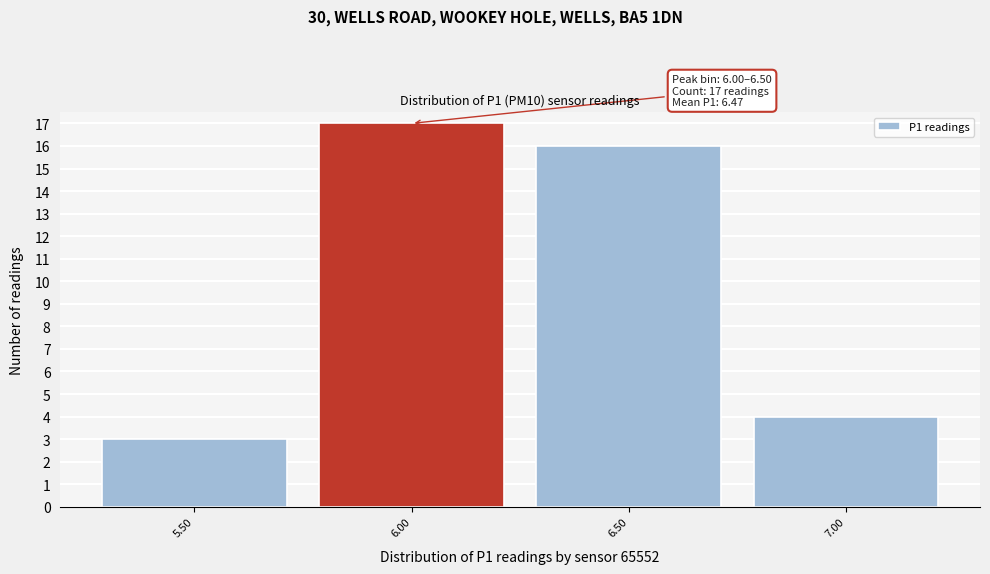

Reading left to right, what are all the values shown in this chart?

3	17	16	4